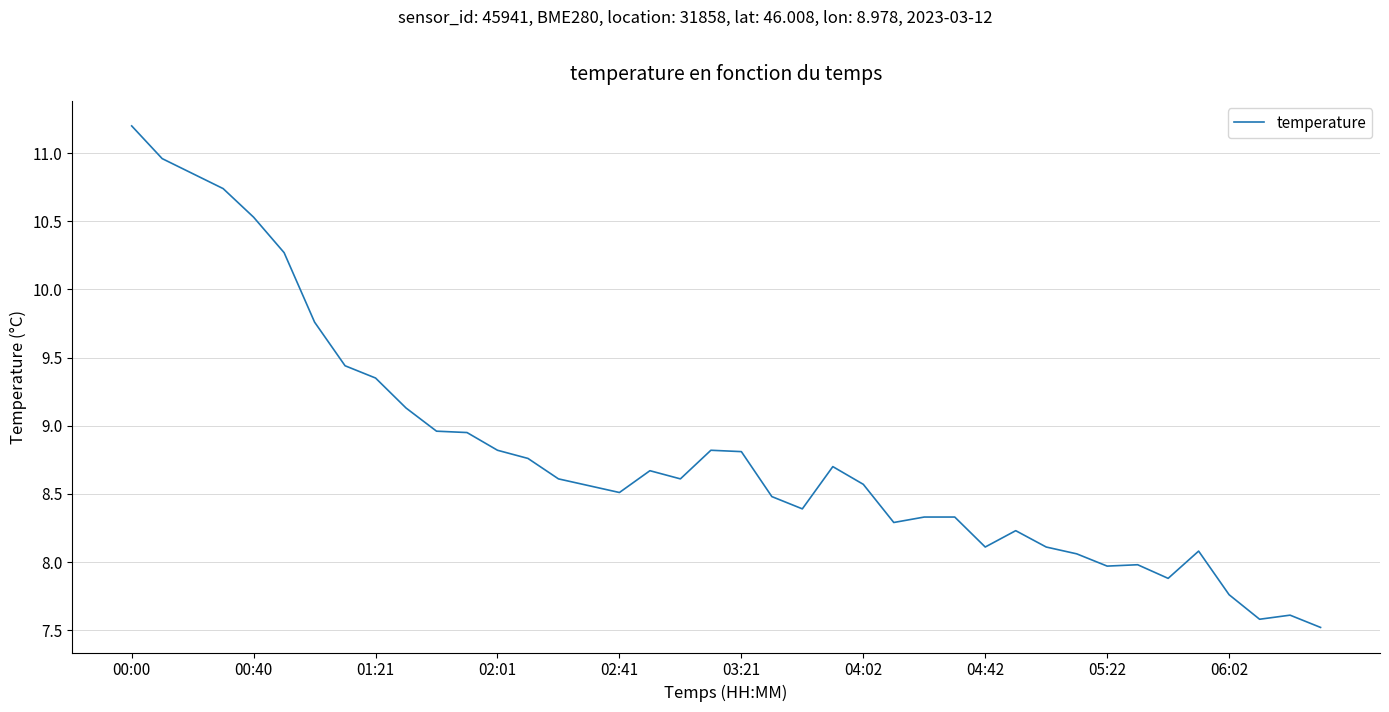

What is the difference between the maximum and minimum values?

3.7